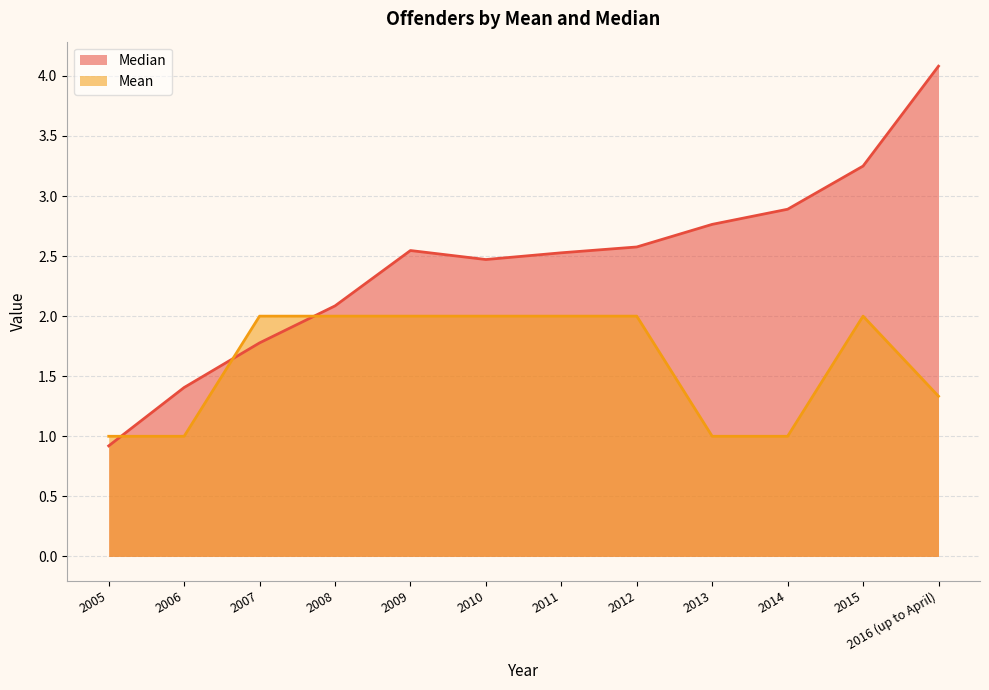

At which label does Mean reach its minimum?

2005